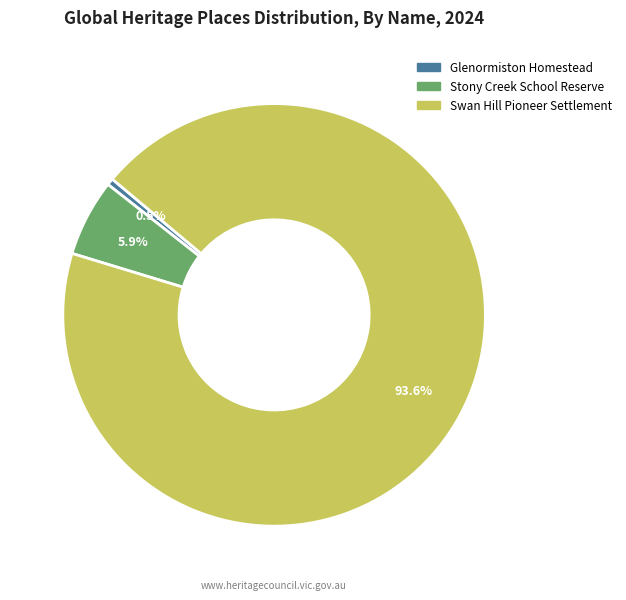

Count the number of slices in the pie.

3